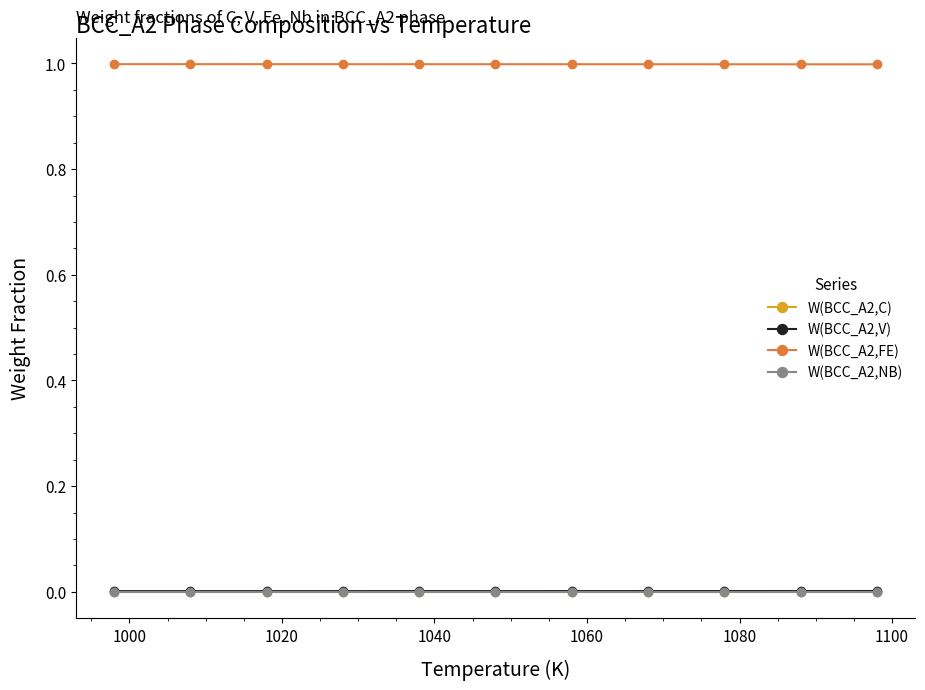

Which series has the largest total across all categories?

W(BCC_A2,FE)